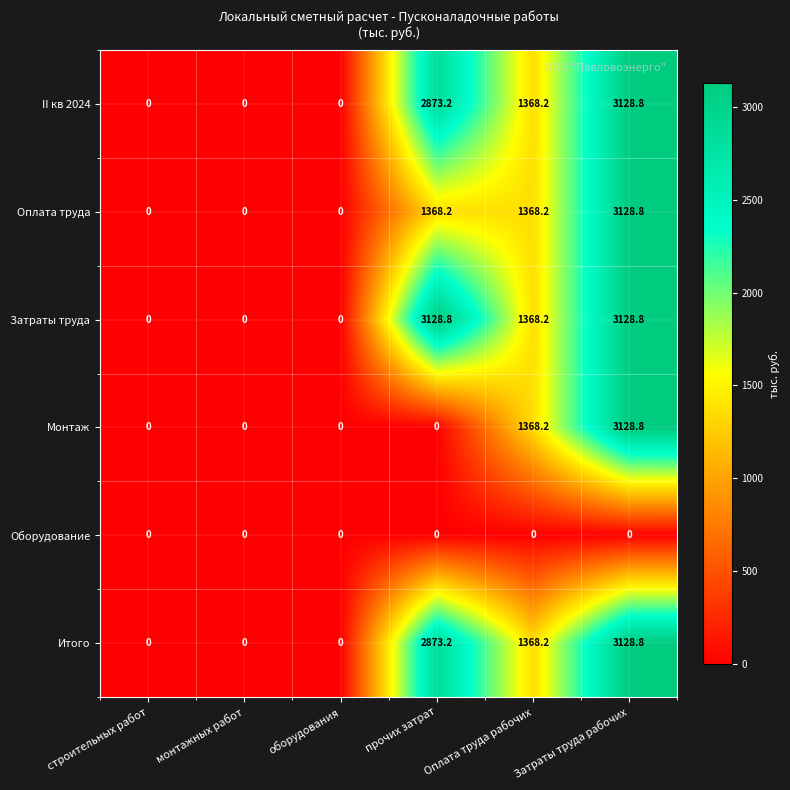

What is the difference between the highest and lowest values at прочих затрат?

3128.8